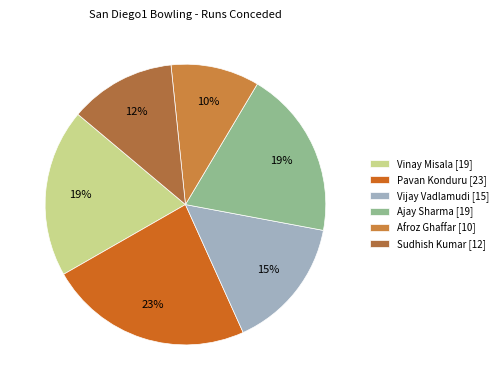

To the nearest percent, what is the combined percentage of Vinay Misala and Afroz Ghaffar?

30%